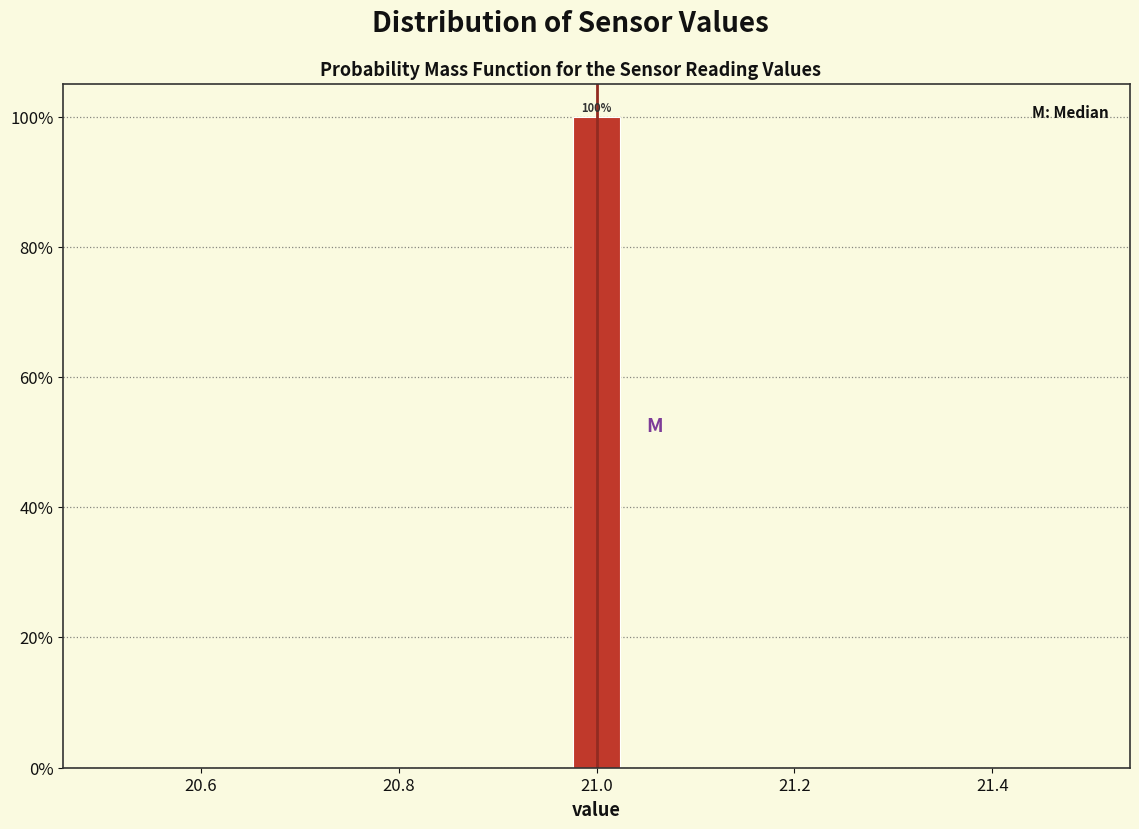

Read against the x-axis, roughly where is the centre of the tallest bar?

21.00